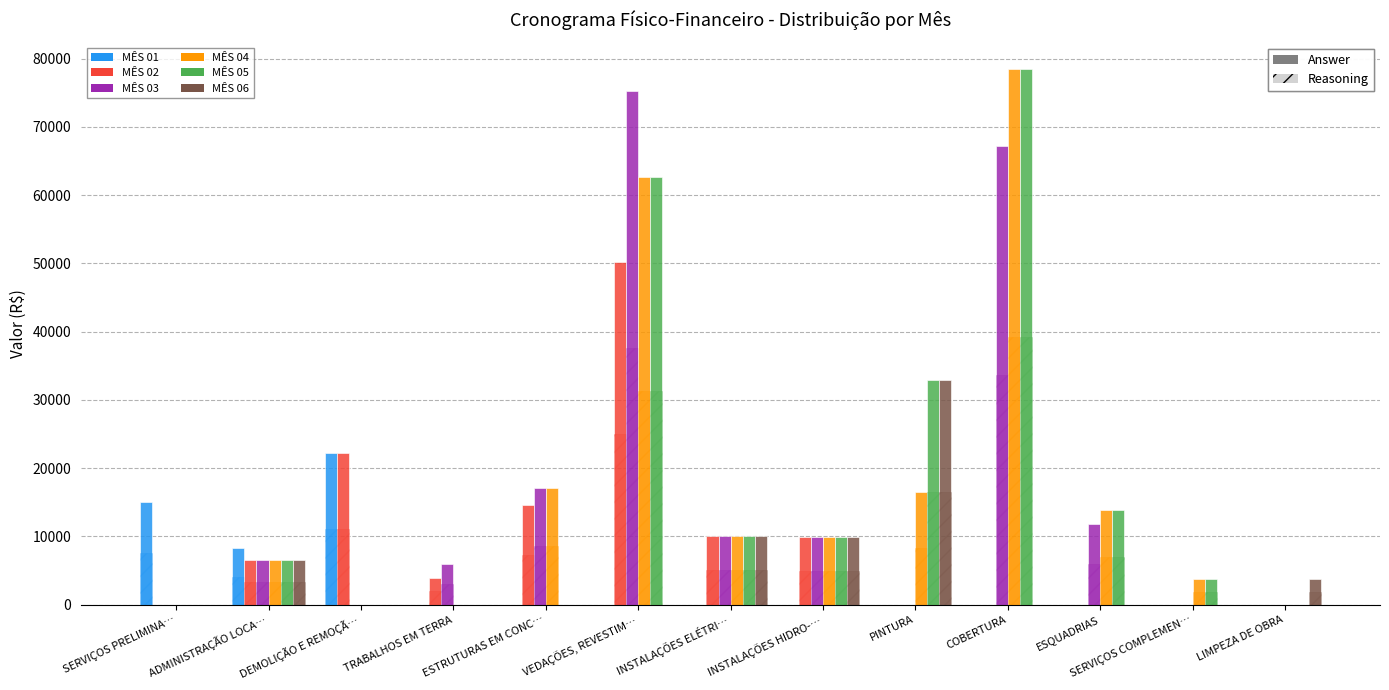

What is the spread (max minus min) of values at ESTRUTURAS EM CONC…?

17109.4